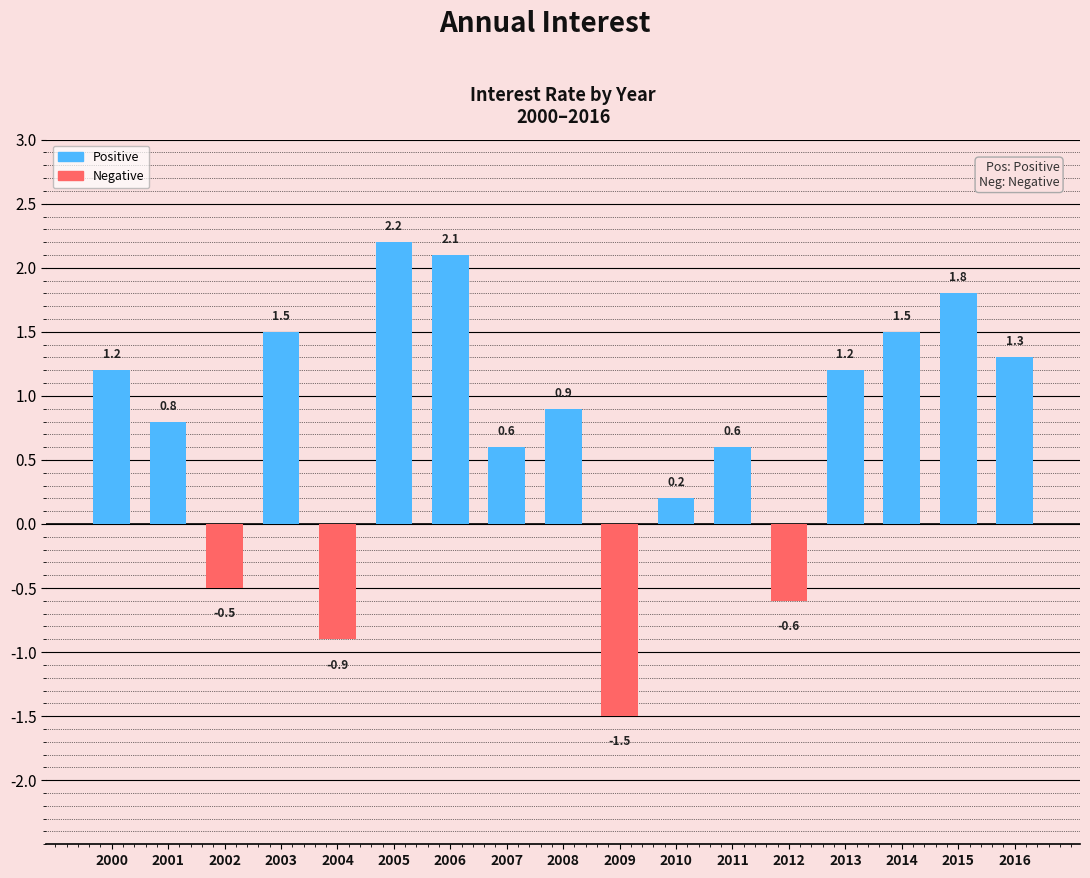

Reading left to right, what are all the values shown in this chart?

1.2	0.8	-0.5	1.5	-0.9	2.2	2.1	0.6	0.9	-1.5	0.2	0.6	-0.6	1.2	1.5	1.8	1.3